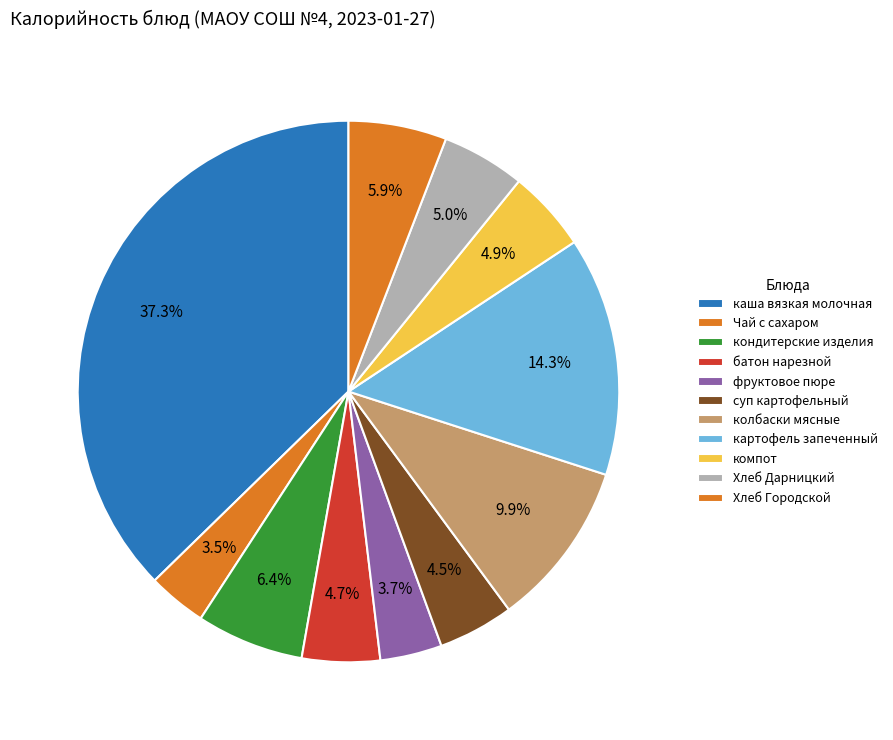

What is the total percentage of фруктовое пюре and картофель запеченный?

18.0%